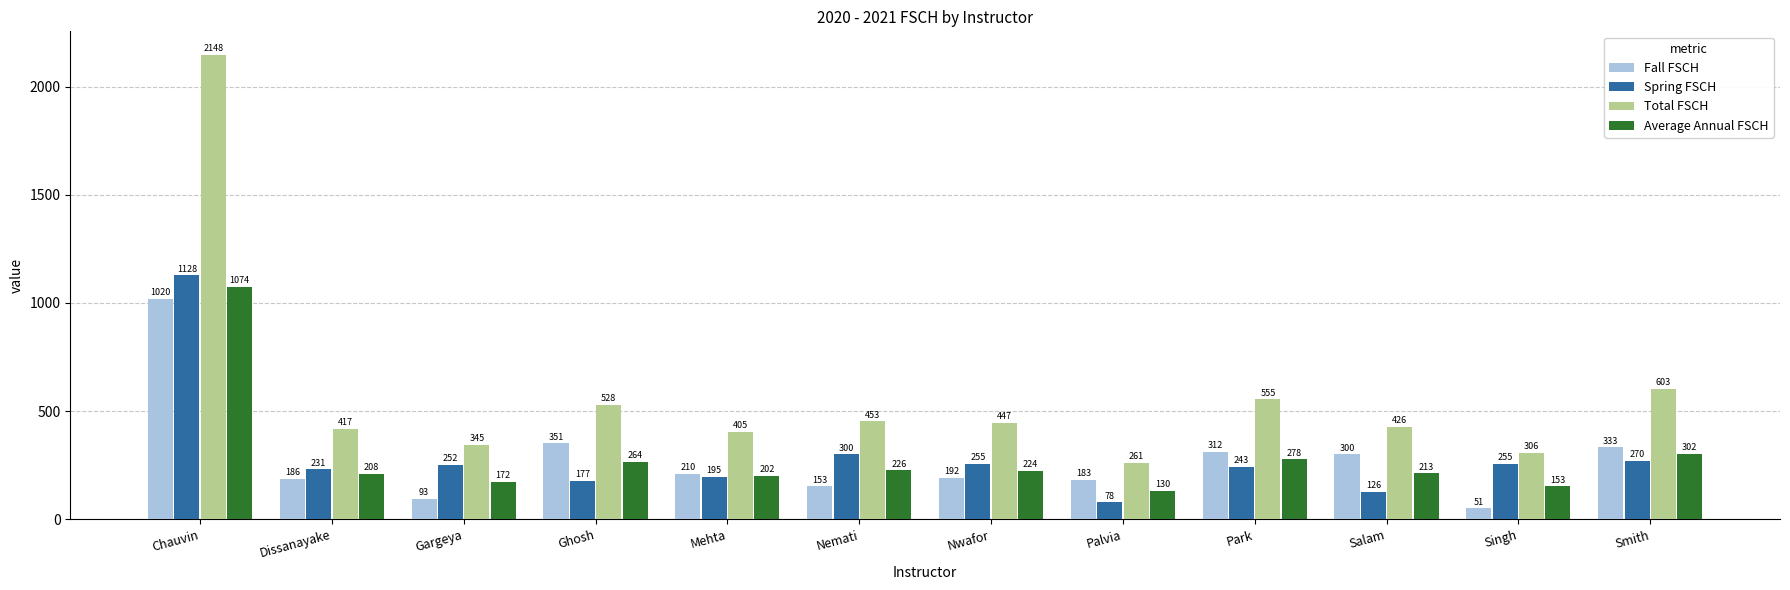

Which series changed the most between Mehta and Palvia?

Total FSCH